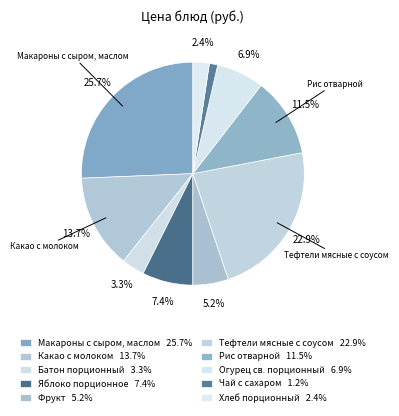

How many slices are in this pie chart?

10